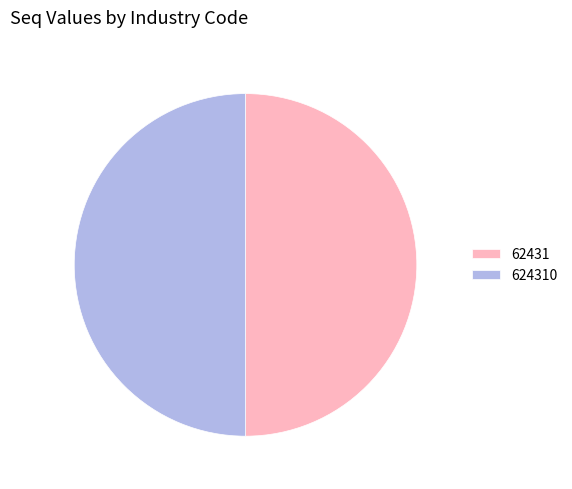

True or false: 624310 accounts for 50% of the total.

True